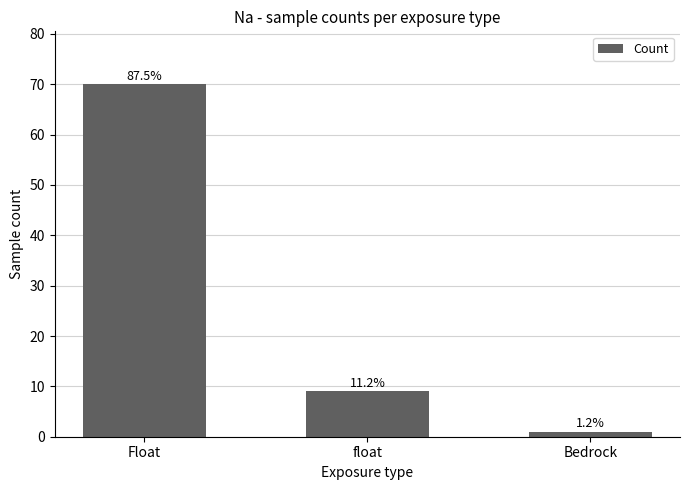

Are the bars horizontal?

No